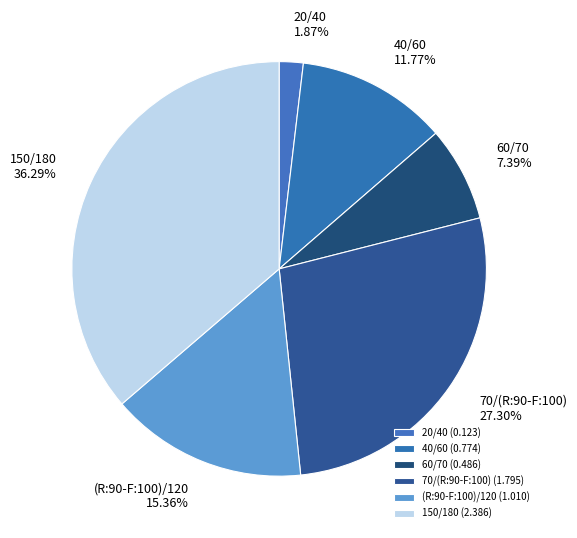

Rank the categories by value from lowest to highest.

20/40, 60/70, 40/60, (R:90-F:100)/120, 70/(R:90-F:100), 150/180